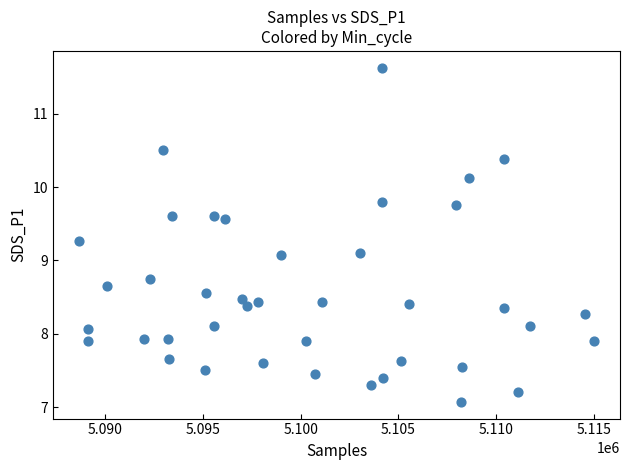

What is the range of Y values (max minus min)?

4.6